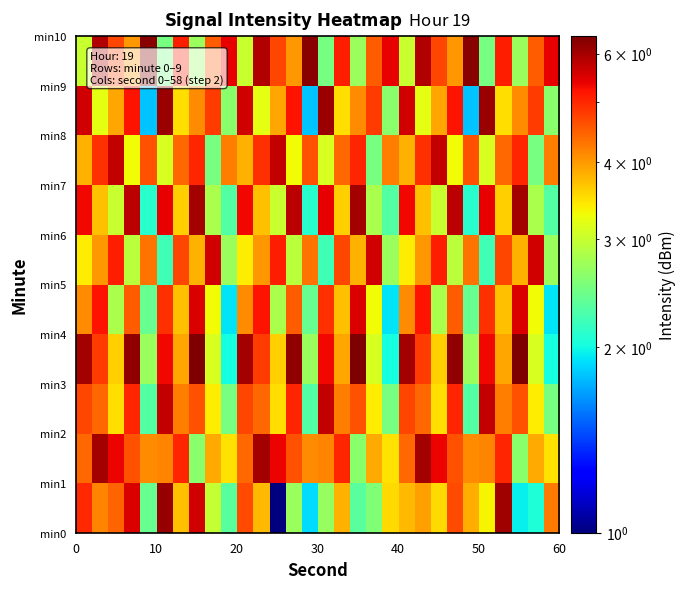

At how many categories does at least one series exceed 4?

30